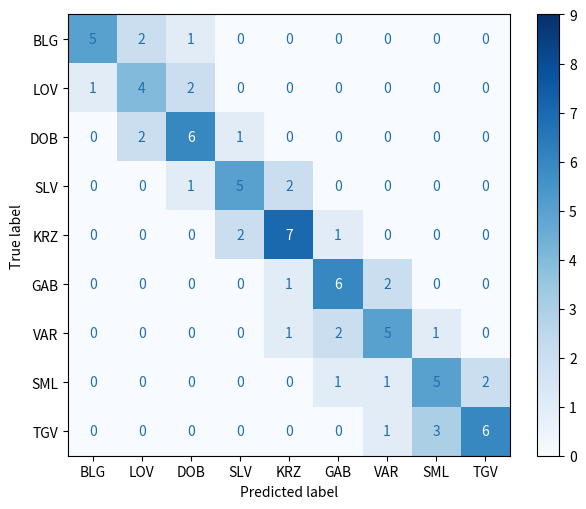

What is the highest value of the GAB series?

6